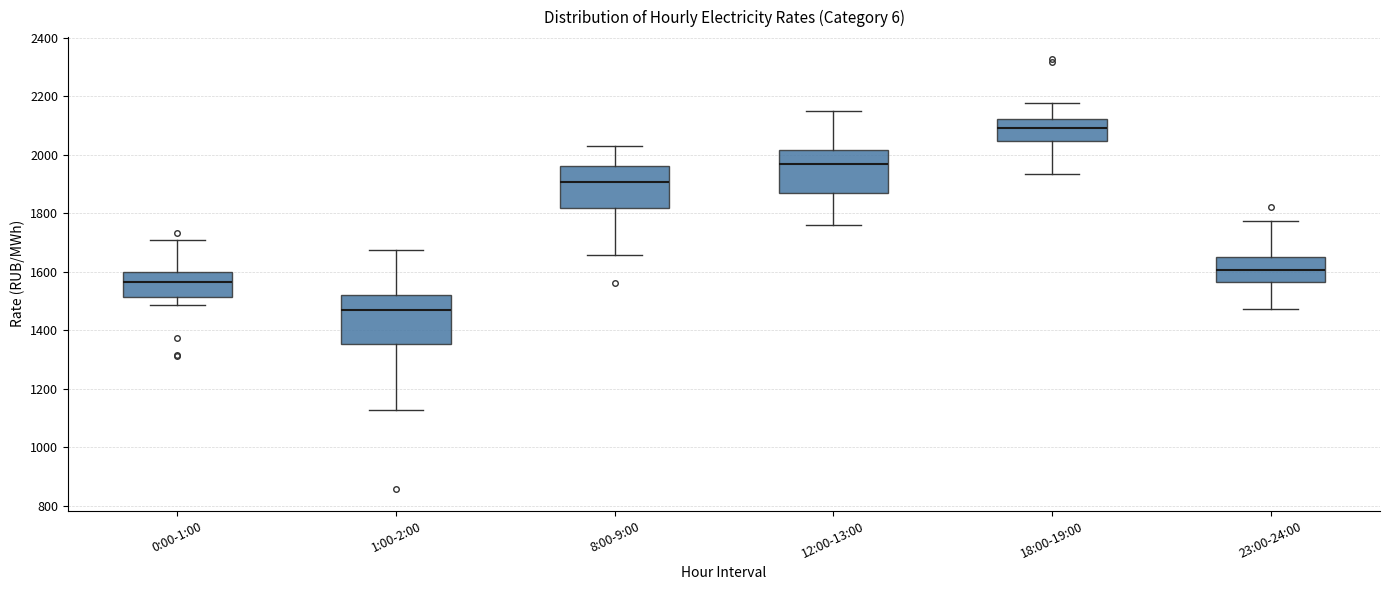

Where does the median line of the box for 8:00-9:00 sit on the y-axis? The values are not printed on the chart, so give them approximately, as read against the axis.

1900